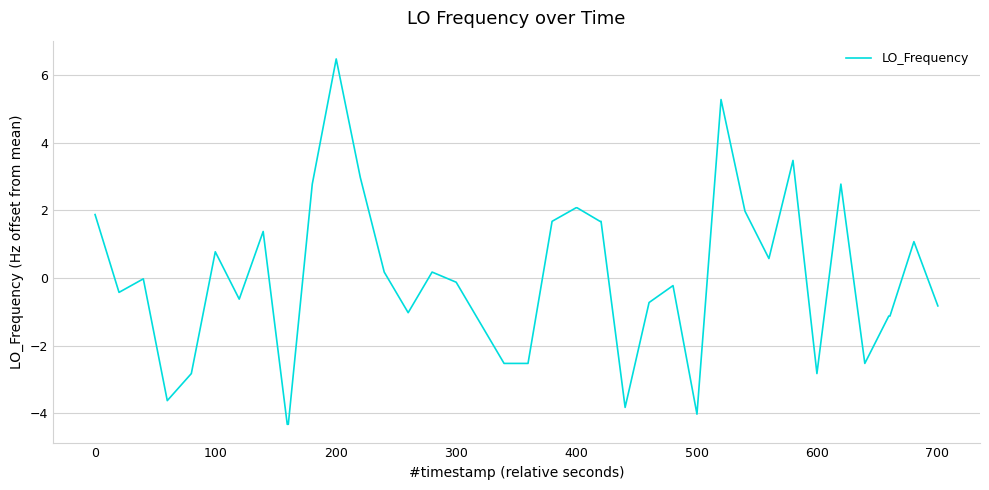

What is the smallest value displayed?

-4.3